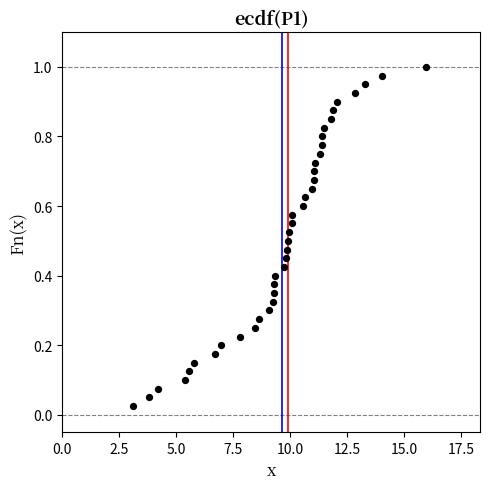

What is the range of X values (max minus min)?

12.8